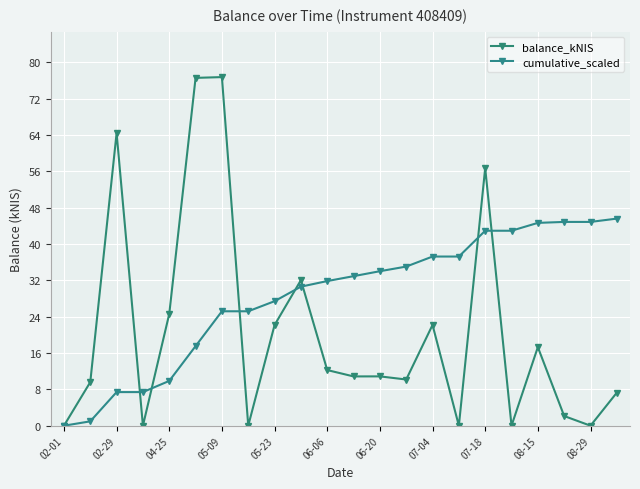

At which label does balance_kNIS first exceed 10?

02-29